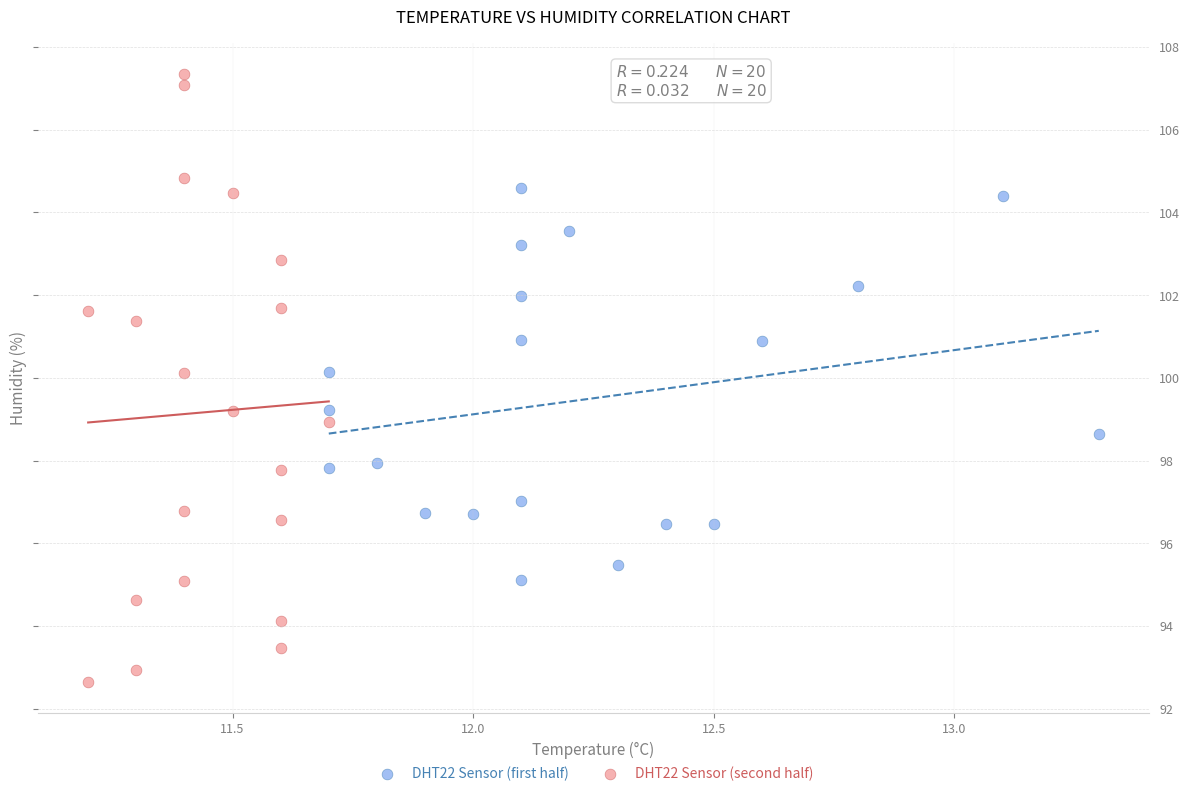

Which series contains the lowest Y value?

DHT22 Sensor (second half)